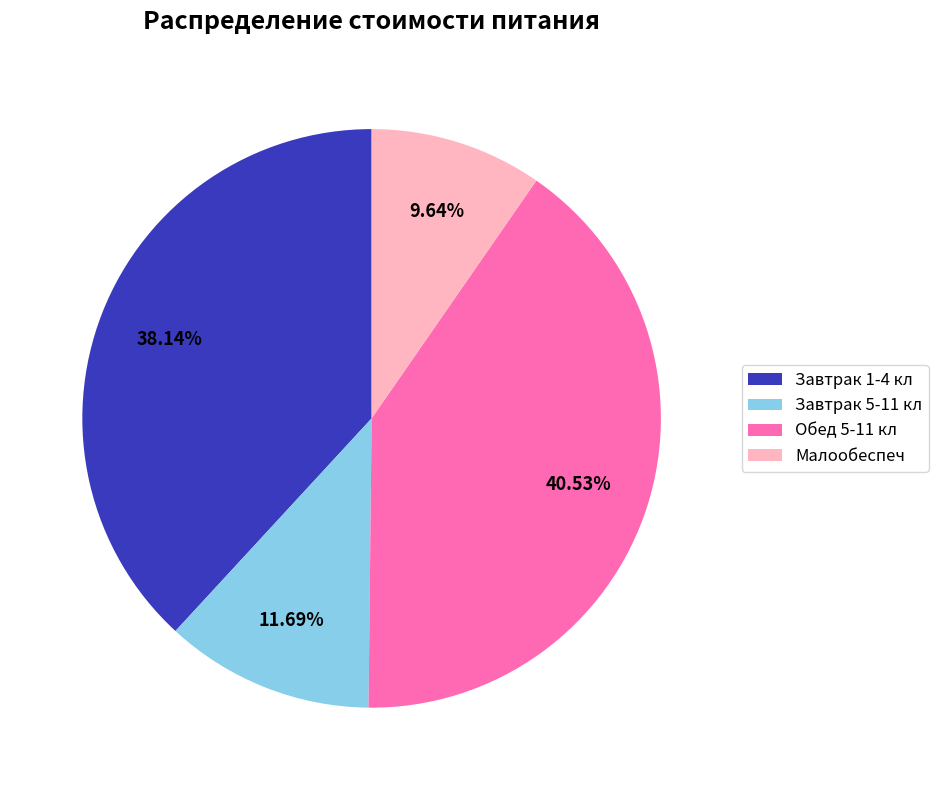

Combined, do Завтрак 1-4 кл and Обед 5-11 кл account for over 50%?

Yes